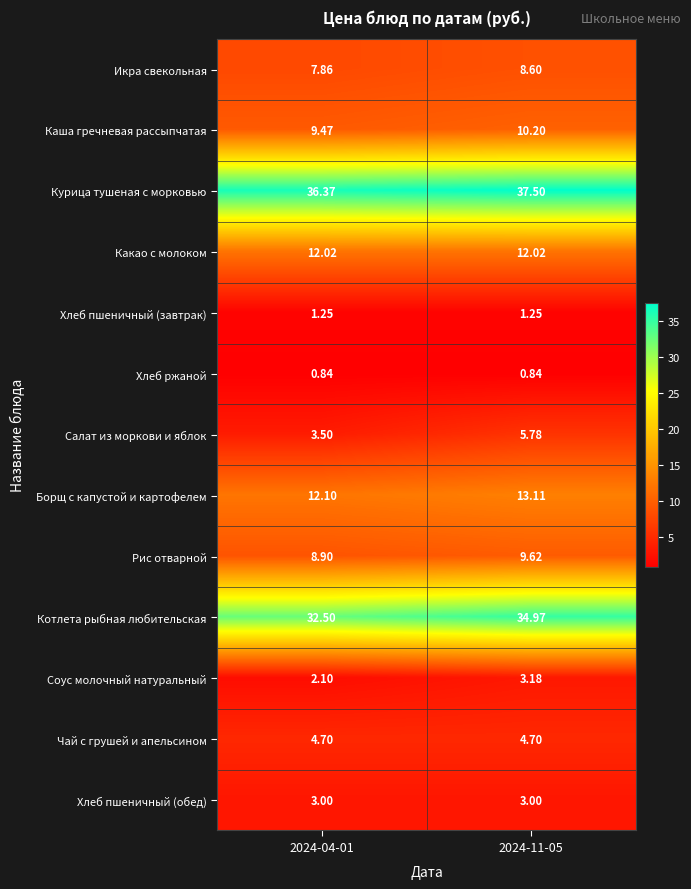

Which series has the widest spread of values?

Котлета рыбная любительская